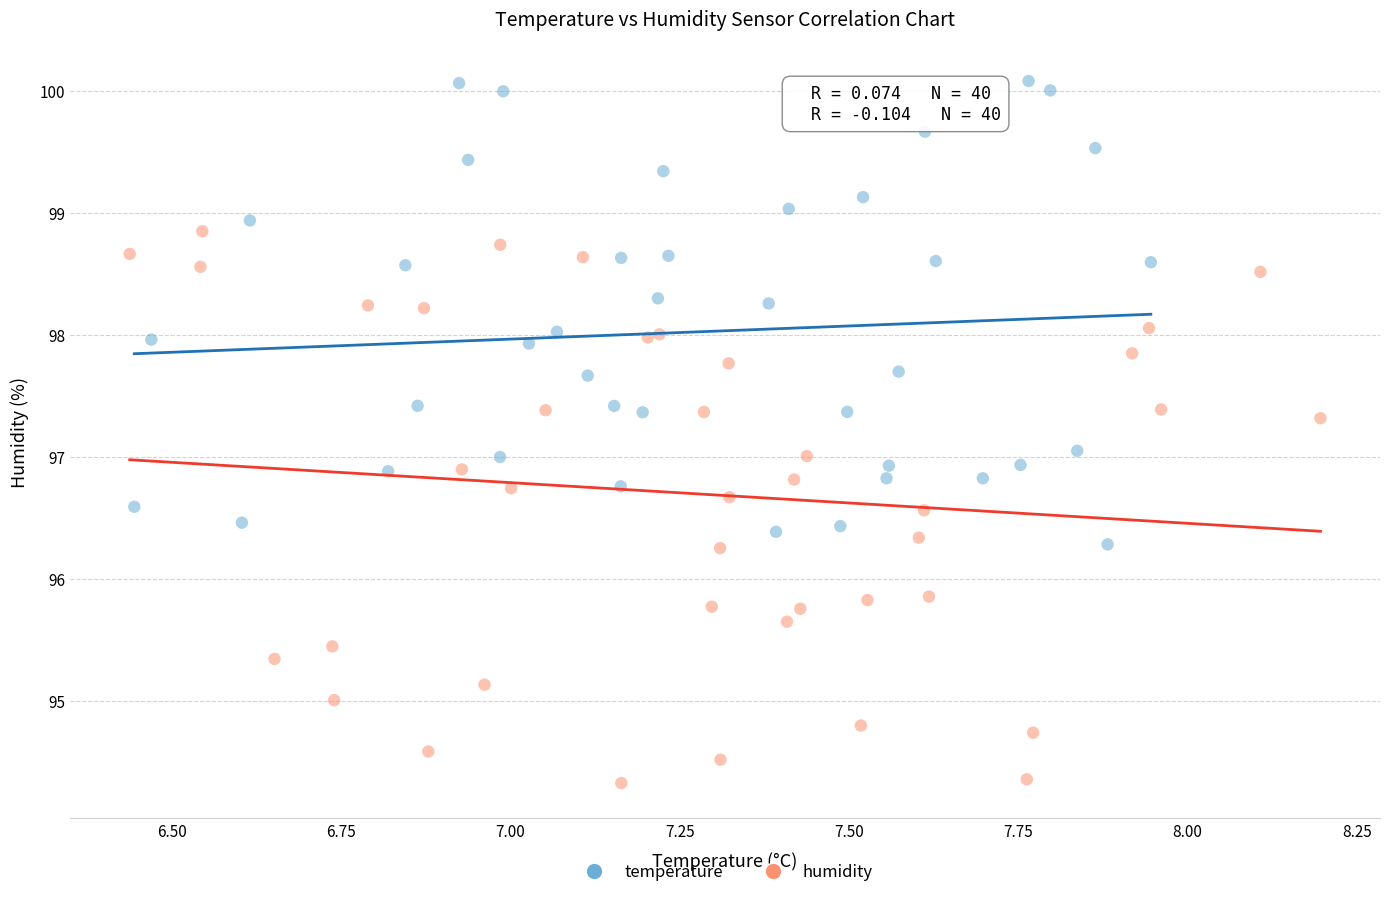

Which series reaches the minimum Y coordinate?

humidity